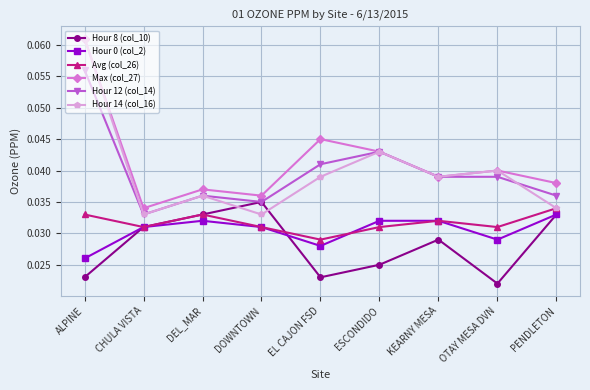

How many lines are shown in the chart?

6